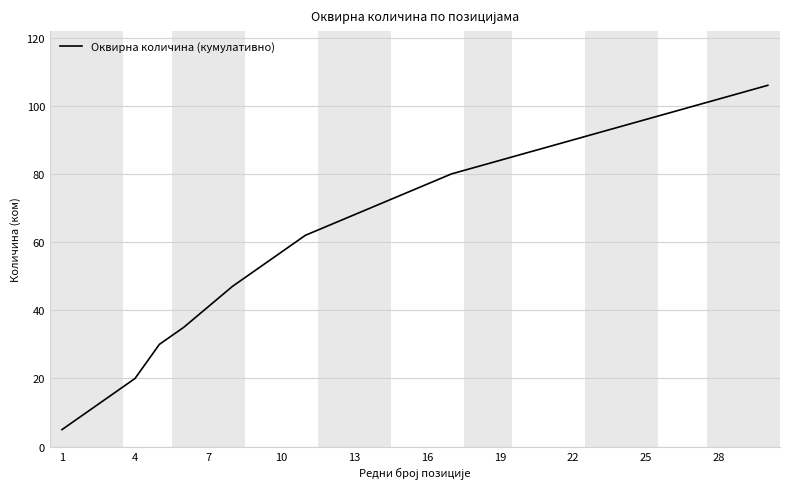

What is the maximum value shown in the chart?

106